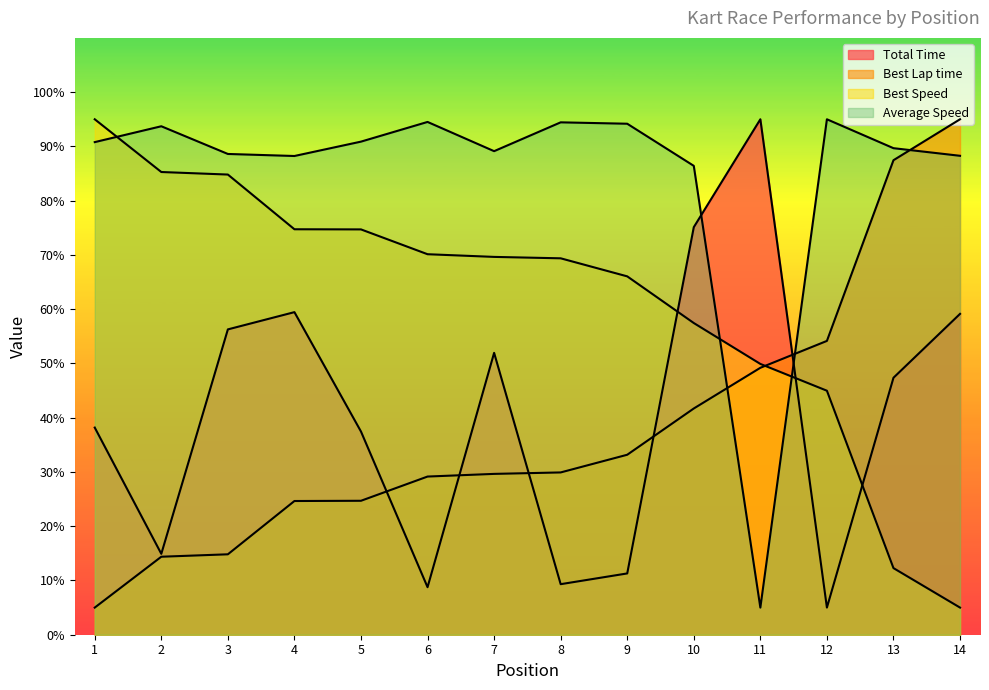

True or false: Best Lap time has more than 1 points higher than both neighbors.

False